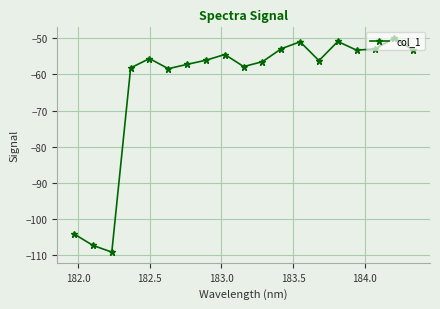

What is the value of the 16th point from the left?

-53.3